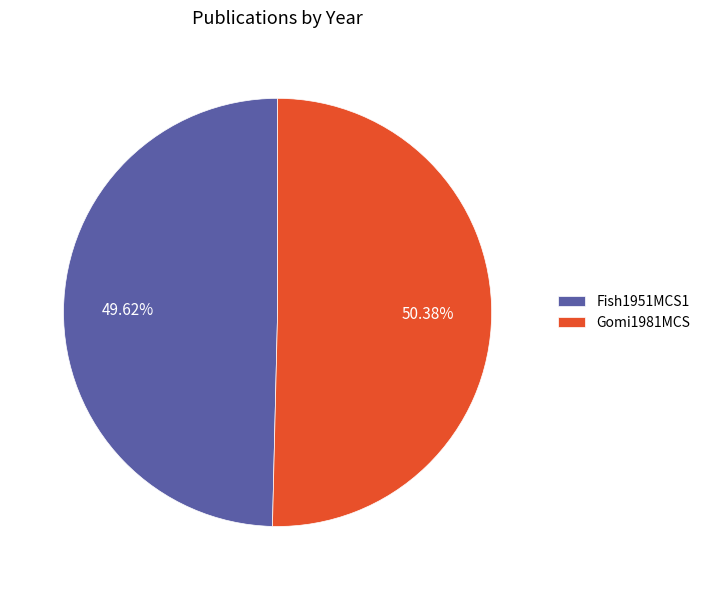

Between Fish1951MCS1 and Gomi1981MCS, which is larger?

Gomi1981MCS